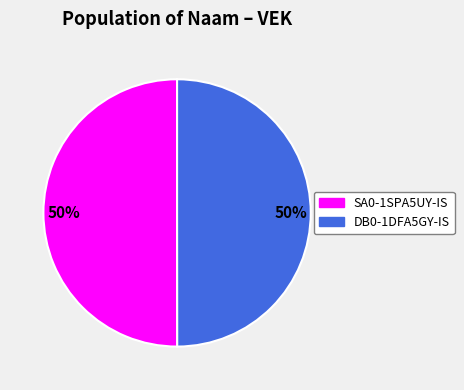

What percentage is the SA0-1SPA5UY-IS slice, to the nearest percent?

50%